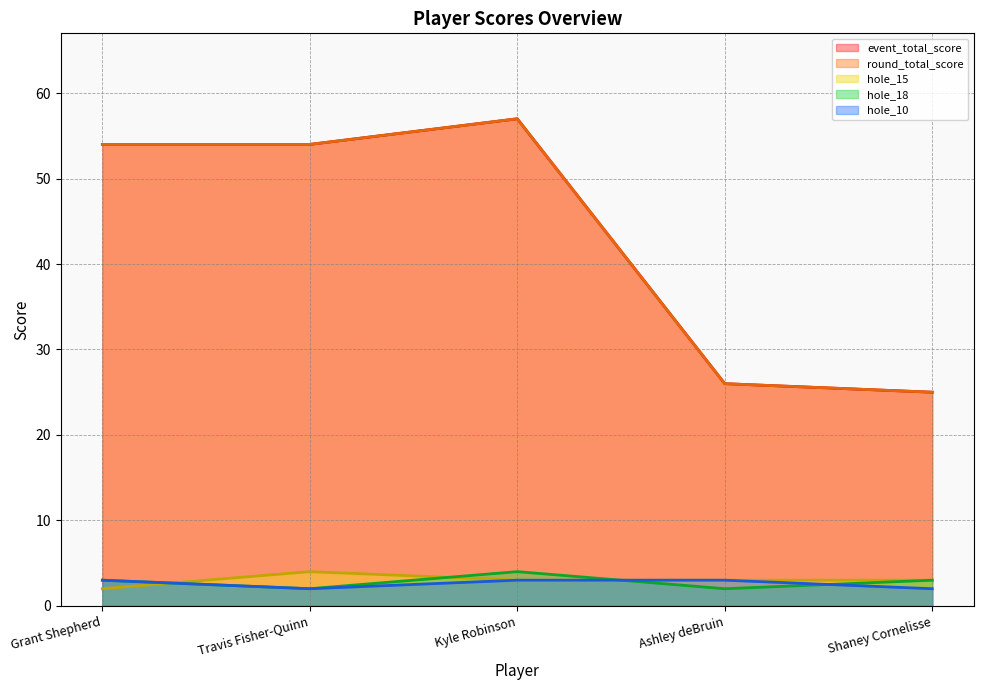

Between Grant Shepherd and Shaney Cornelisse, which is larger?

Grant Shepherd